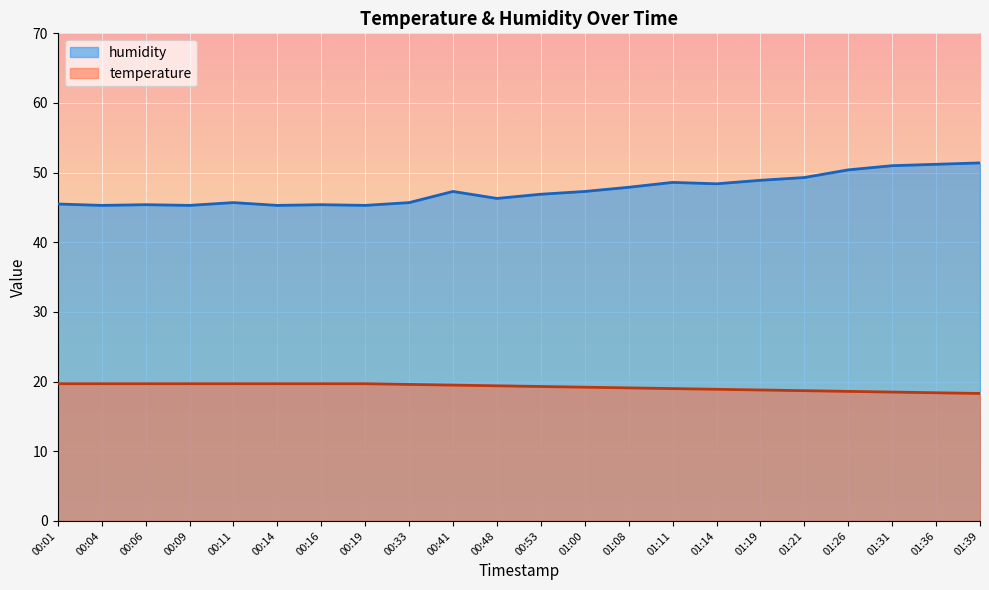

True or false: humidity and temperature cross at least once.

False